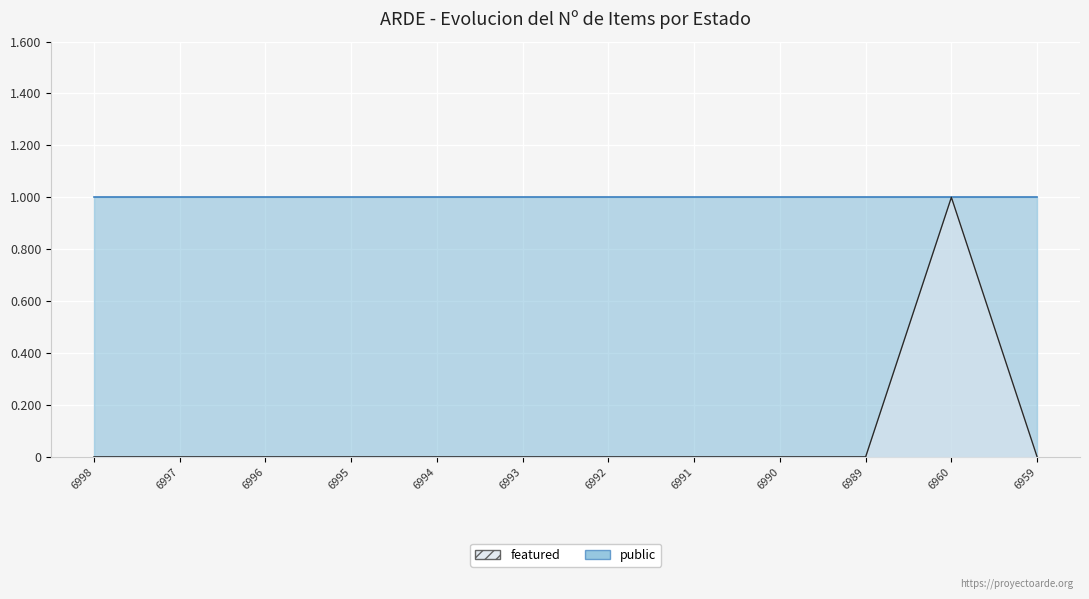

Between 6995 and 6959, which is larger?

6995